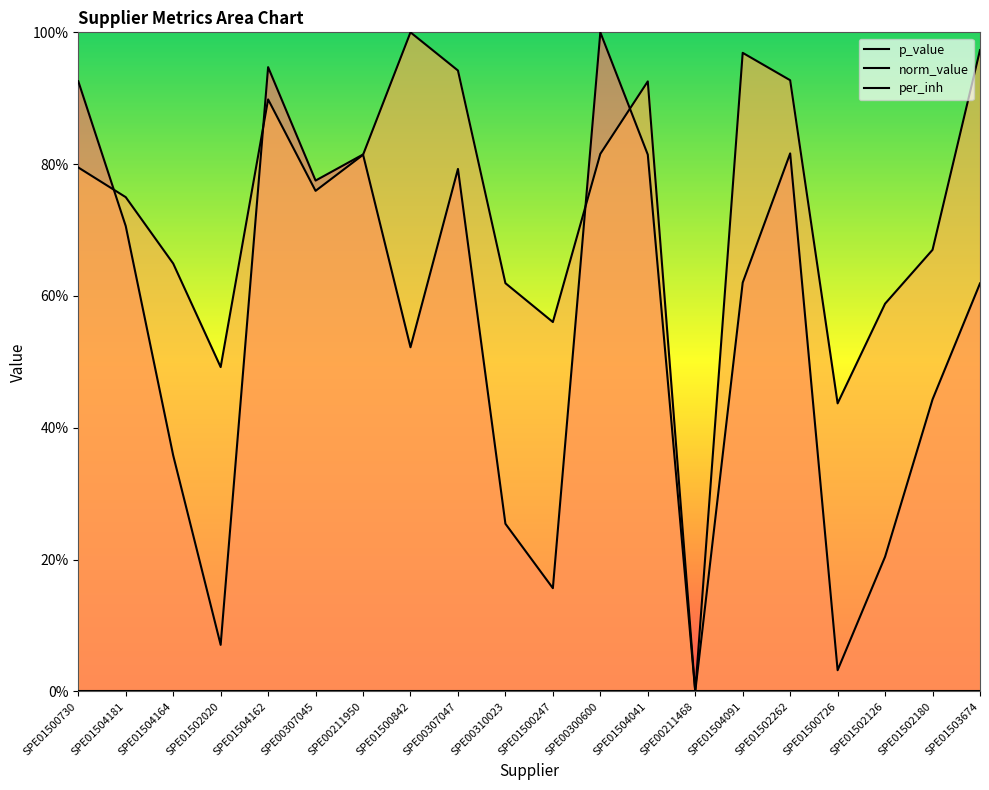

How many interior local peaks does the p_value series have?

5